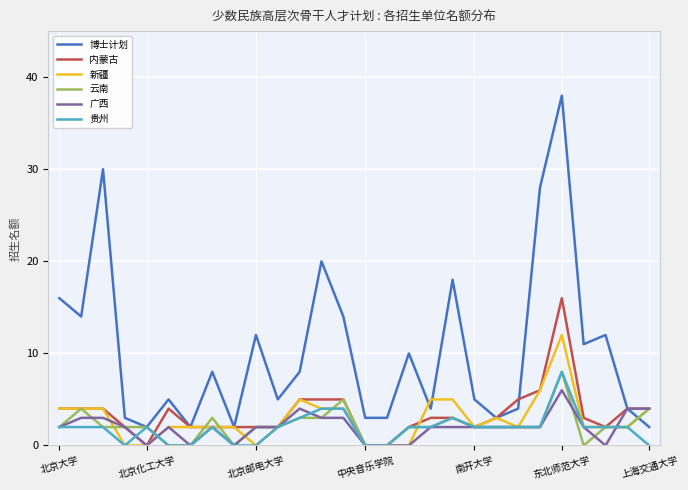

Which series has the largest range (max minus min)?

博士计划